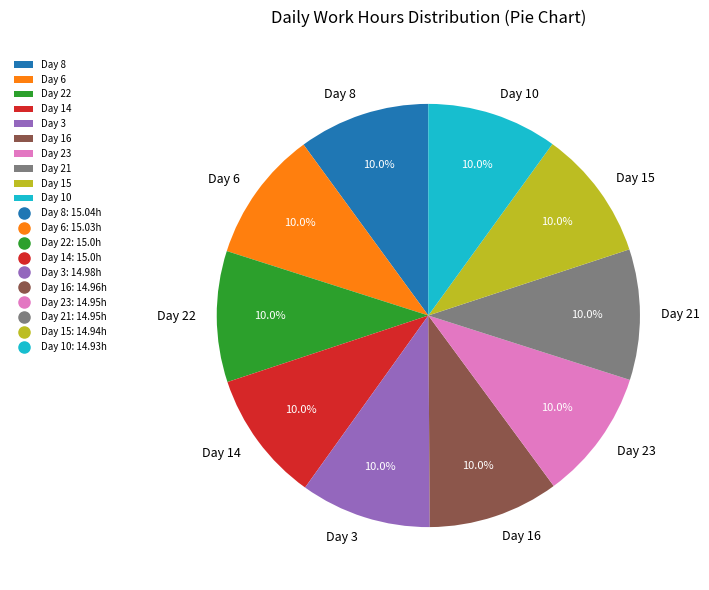

Is there a majority slice in this chart?

No